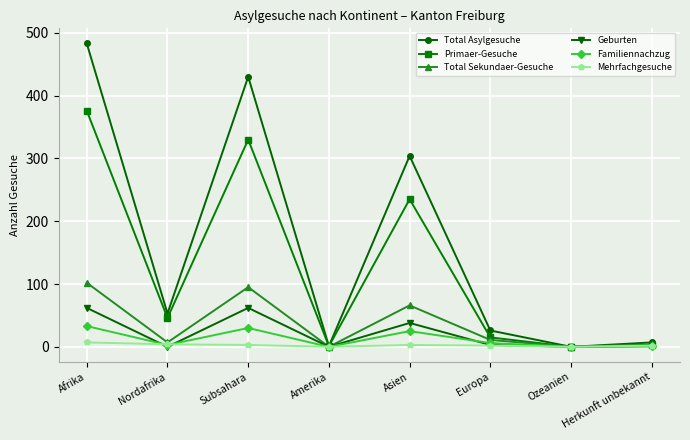

What is the maximum value shown in the chart?

483